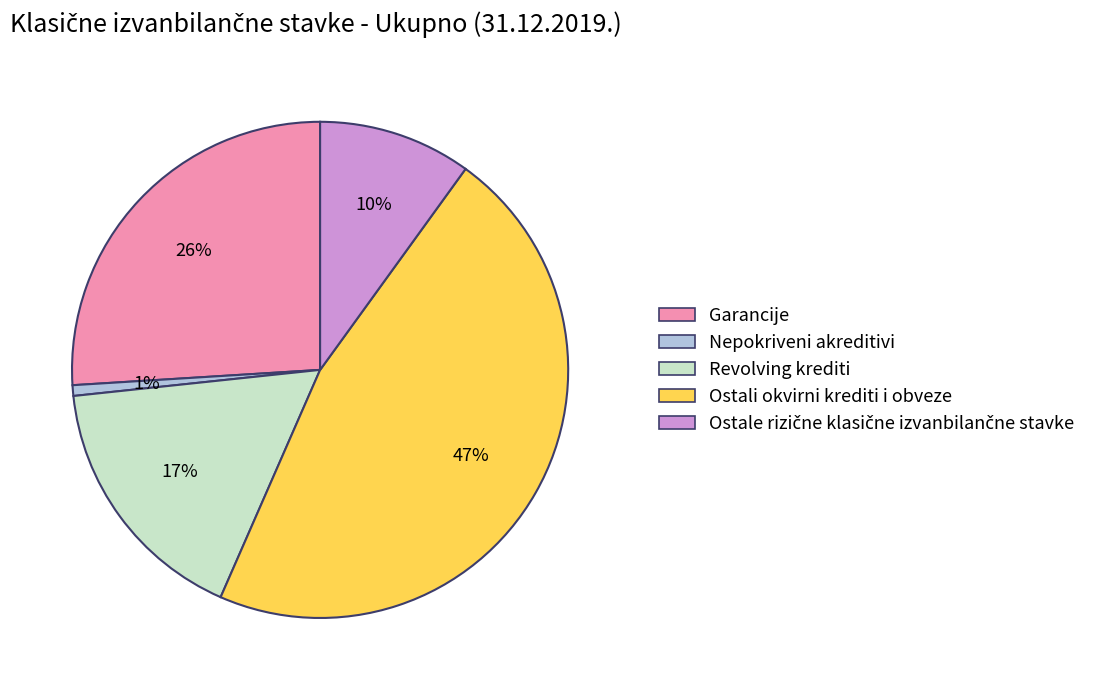

Combined, do Ostali okvirni krediti i obveze and Revolving krediti account for over 50%?

Yes